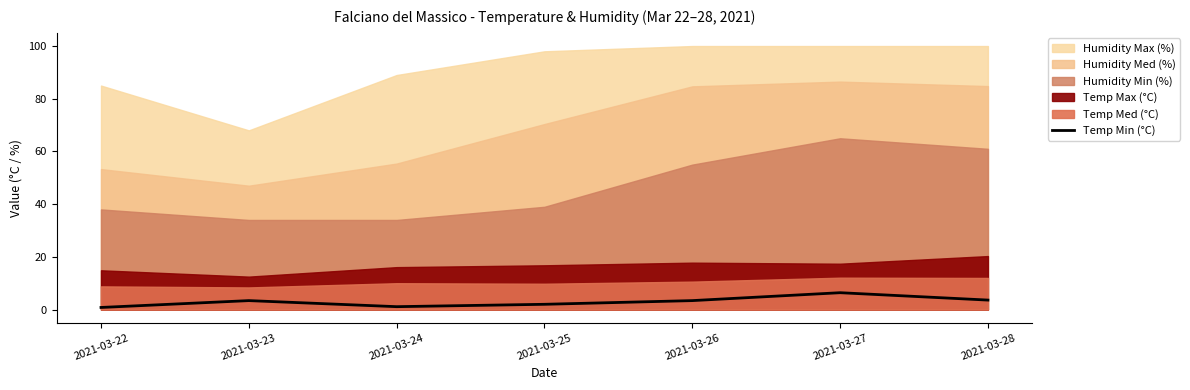

Which has a higher value, 2021-03-28 or 2021-03-26?

2021-03-28